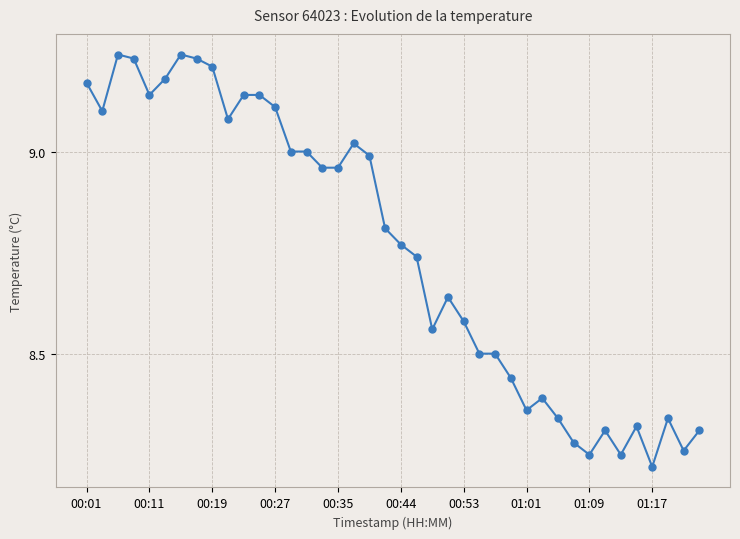

True or false: the data has more than 2 interior local peaks.

True